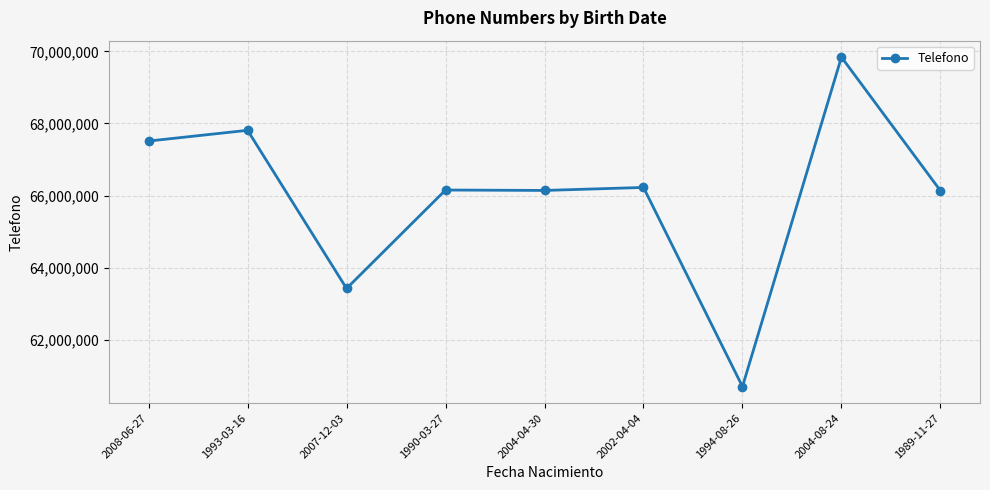

Does the chart have visible grid lines?

Yes